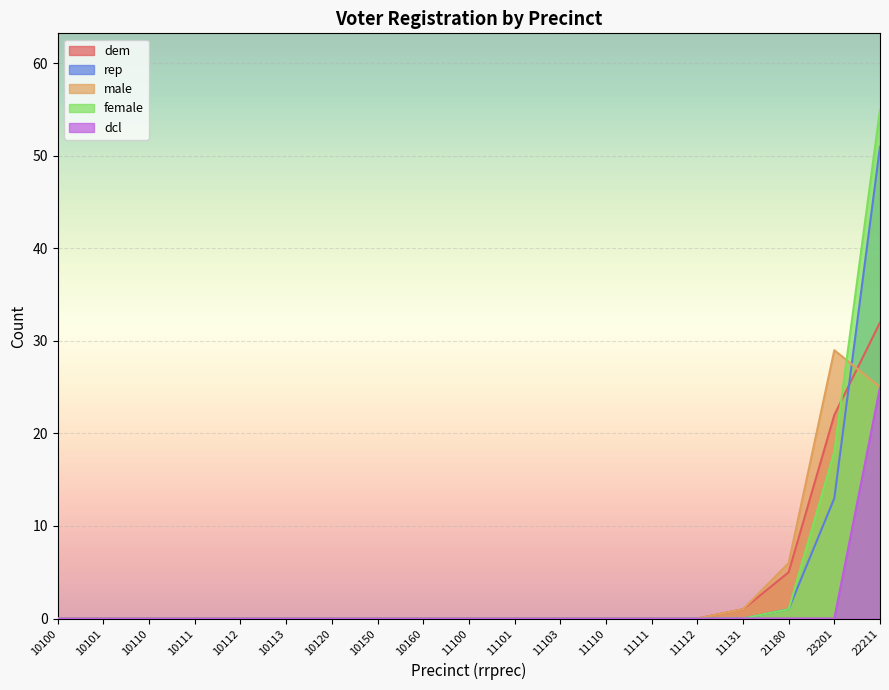

How many distinct data groups are displayed?

5